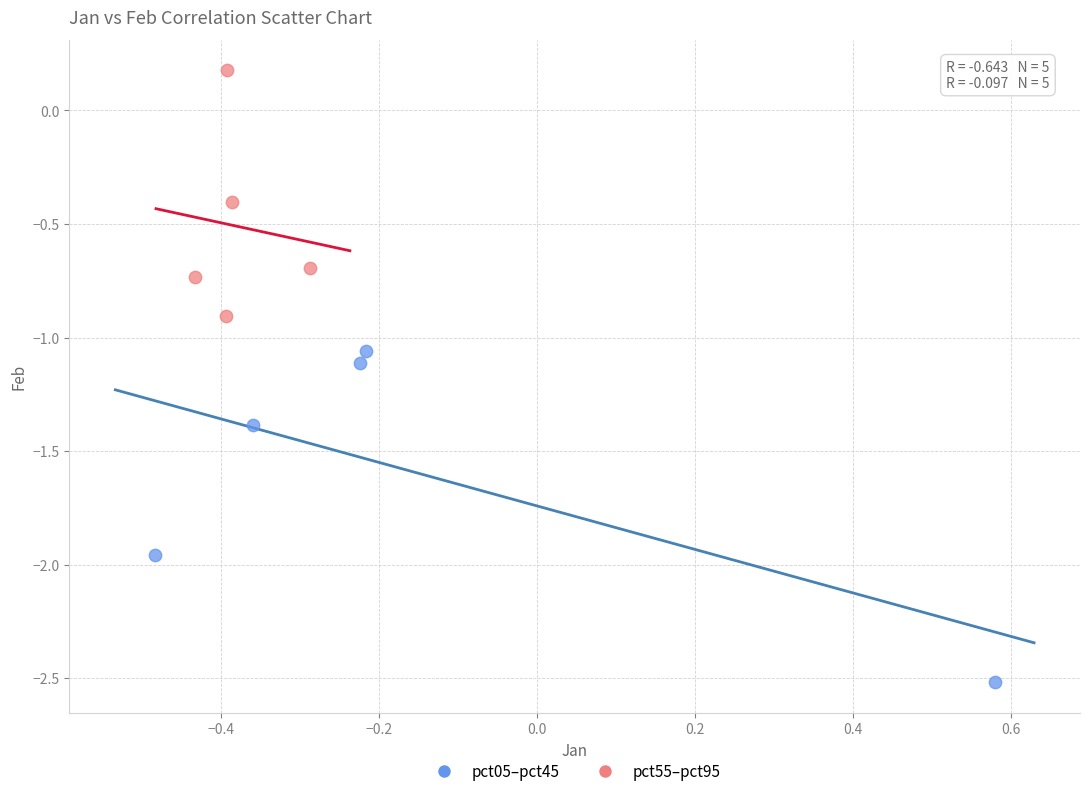

What are all the series names shown in the legend?

pct05–pct45, pct55–pct95